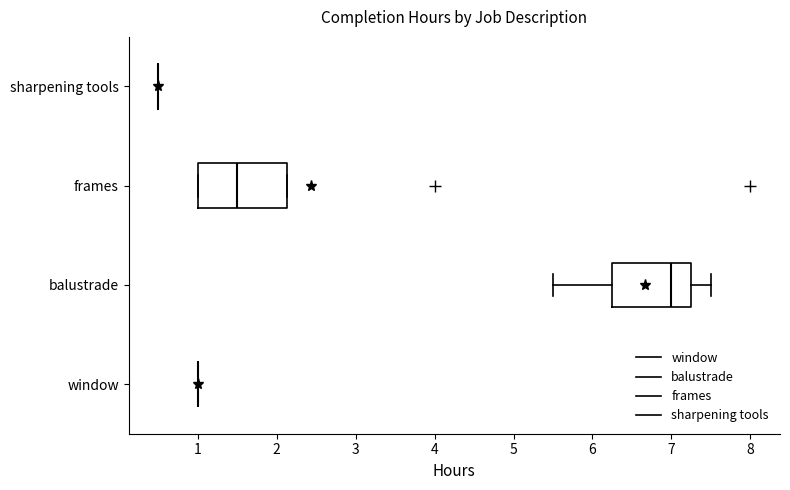

Reading bottom to top, transcribe this box plot: for each box, give where its median line is, the range the box spans, and where its two whiskers end, as read against the x-axis. The values are not printed on the chart, so give them approximately, as read against the axis.

window: box collapsed to a line at 1.0, whiskers 1.0 to 1.0
balustrade: median 7.0, box 6.3 to 7.3, whiskers 5.5 to 7.5
frames: median 1.5, box 1.0 to 2.1, whiskers 1.0 to 2.1
sharpening tools: box collapsed to a line at 0.5, whiskers 0.5 to 0.5